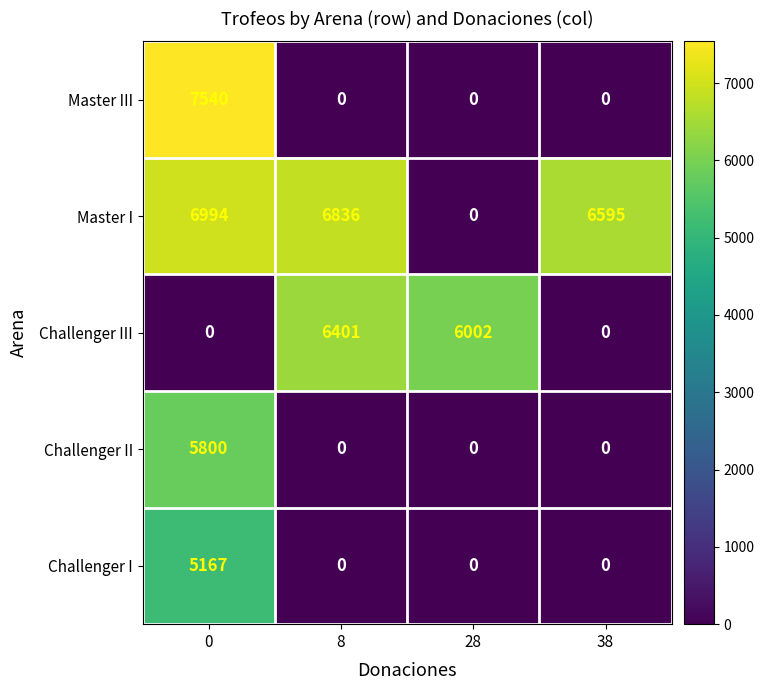

Rank the series by their maximum value, from lowest to highest.

Challenger I, Challenger II, Challenger III, Master I, Master III